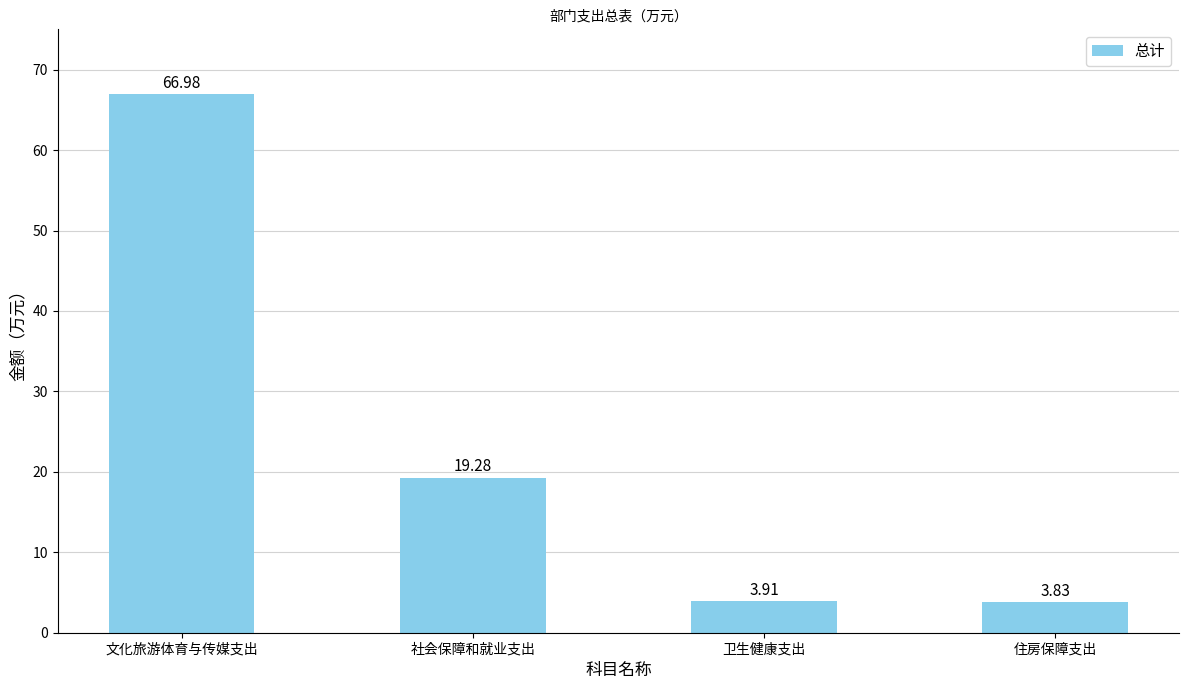

At which label does the data first exceed 19?

文化旅游体育与传媒支出